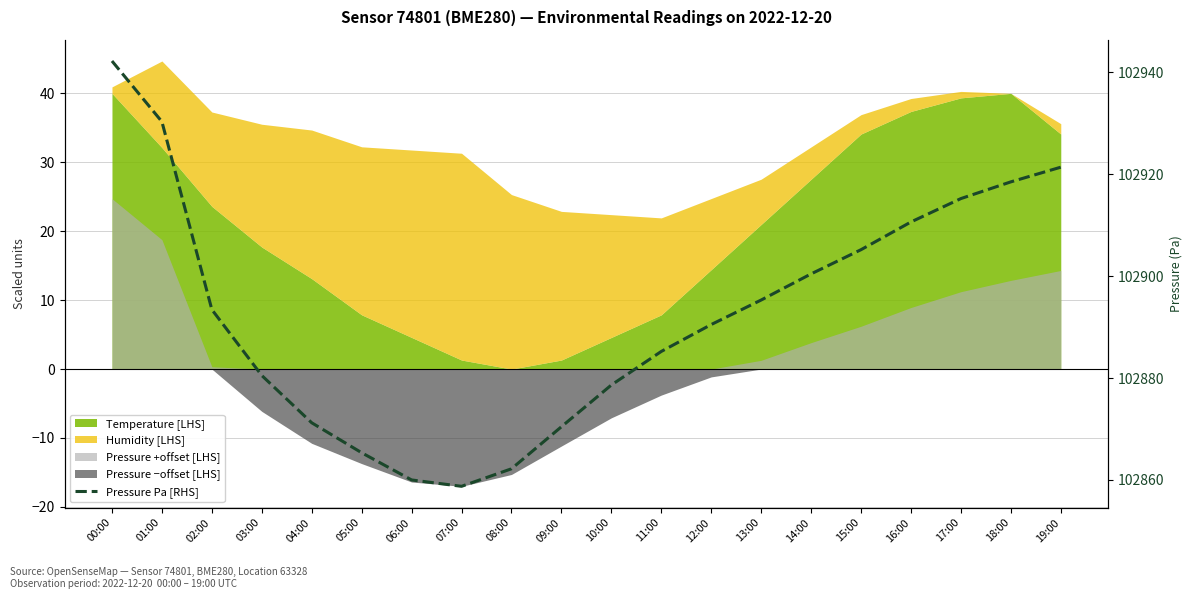

At which label does the data first exceed 102893?

00:00